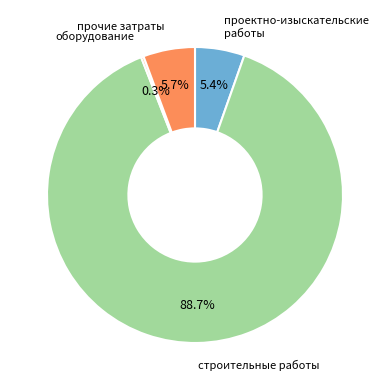

Which has a higher value, прочие затраты or строительные работы?

строительные работы